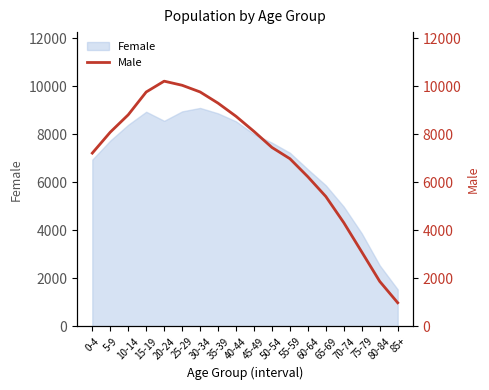

The value of Female at 5-9 is 7742. True or false?

True